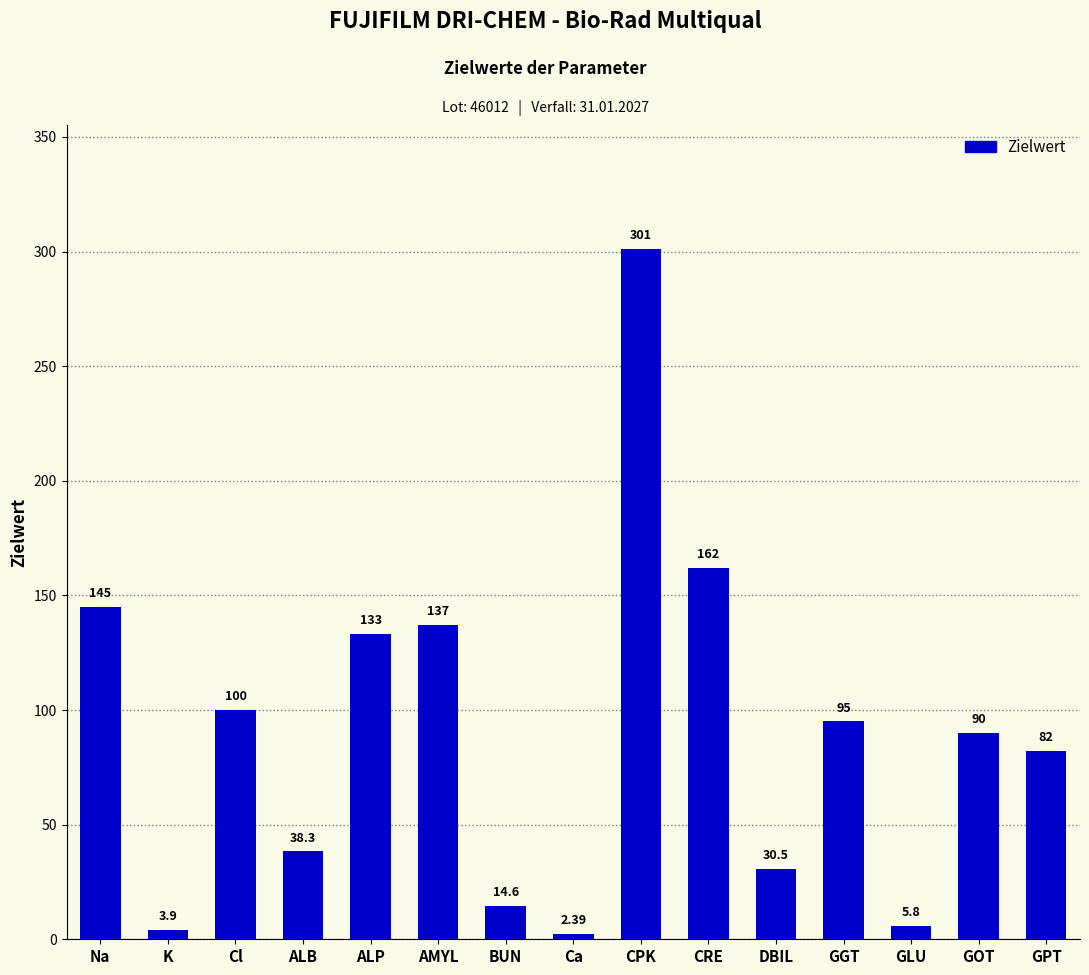

What position from the right is GGT?

4